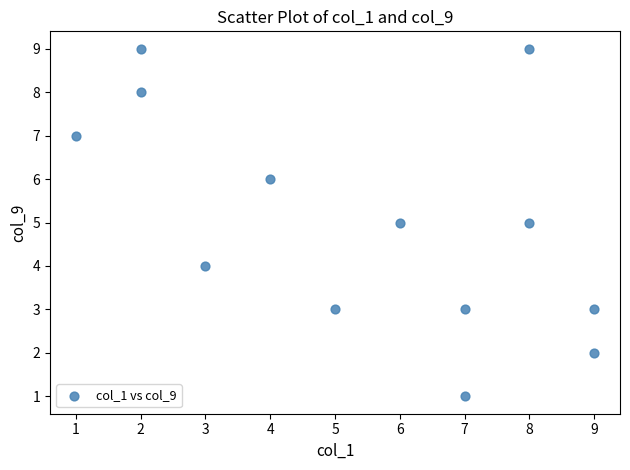

What is the range of Y values (max minus min)?

8